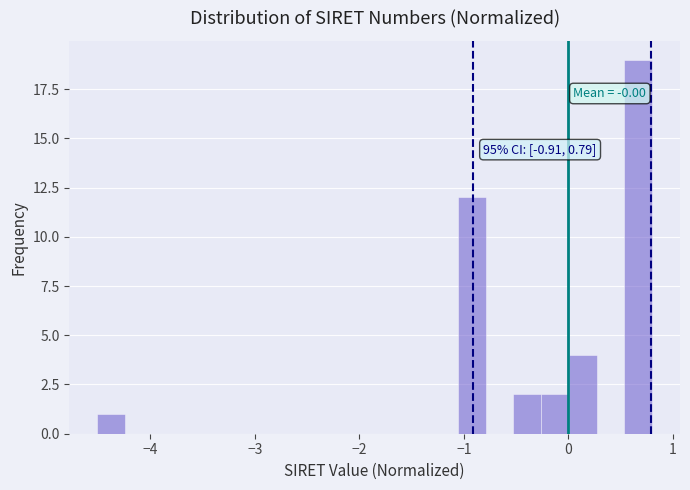

Around what value on the x-axis is the tallest bar? Give the approximate position of its centre, as read against the axis.

0.7